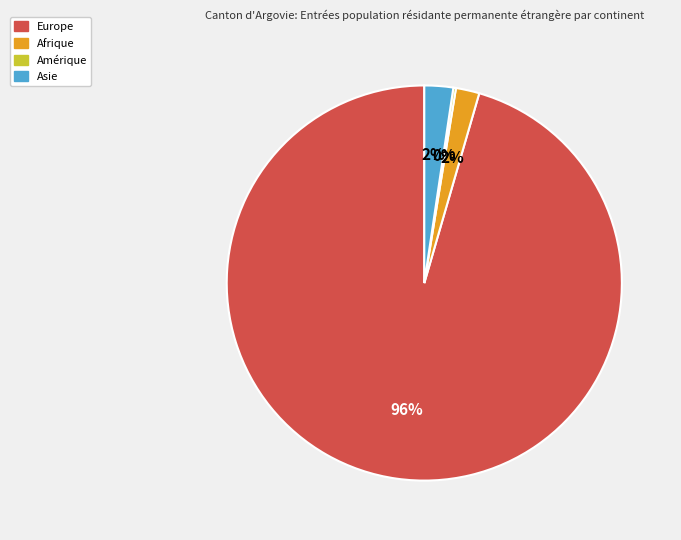

To the nearest percent, what percentage of the pie is Asie?

2%